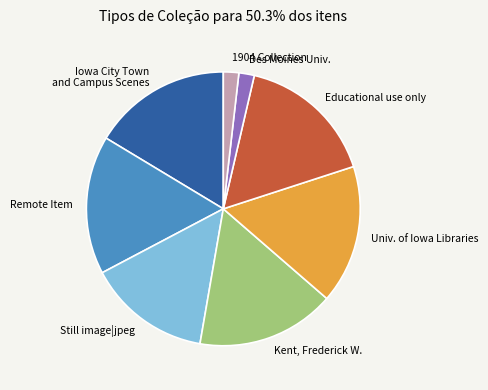

Do Des Moines Univ. and Educational use only together represent more than half of the pie?

No